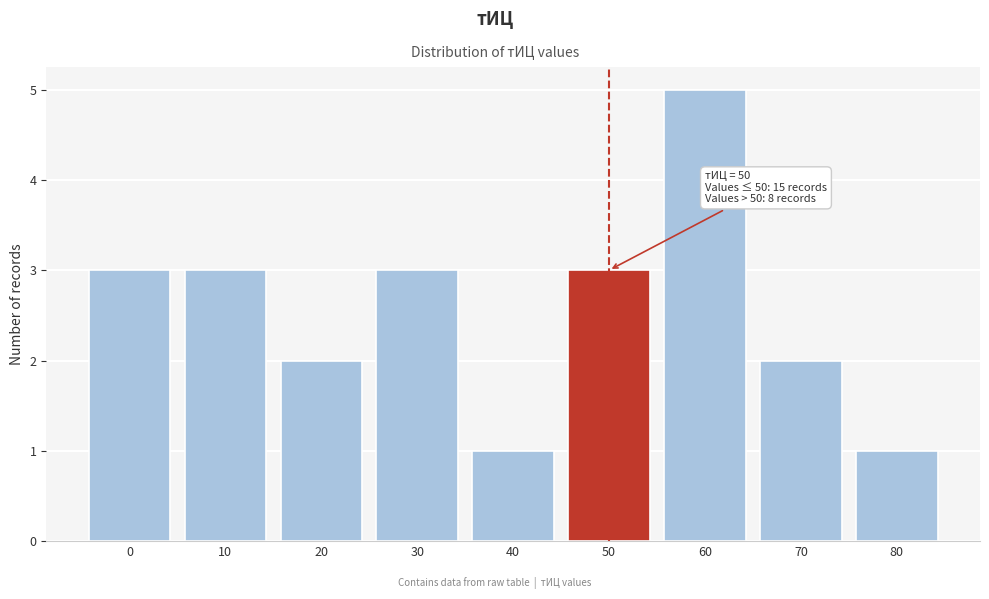

Which range on the x-axis has the tallest bar?

55 to 65